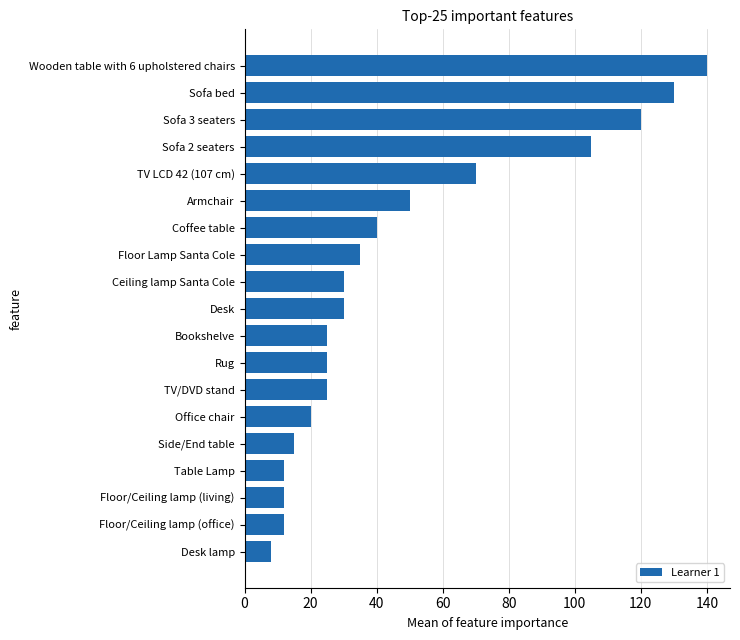

True or false: the data shows 44 at Bookshelve.

False